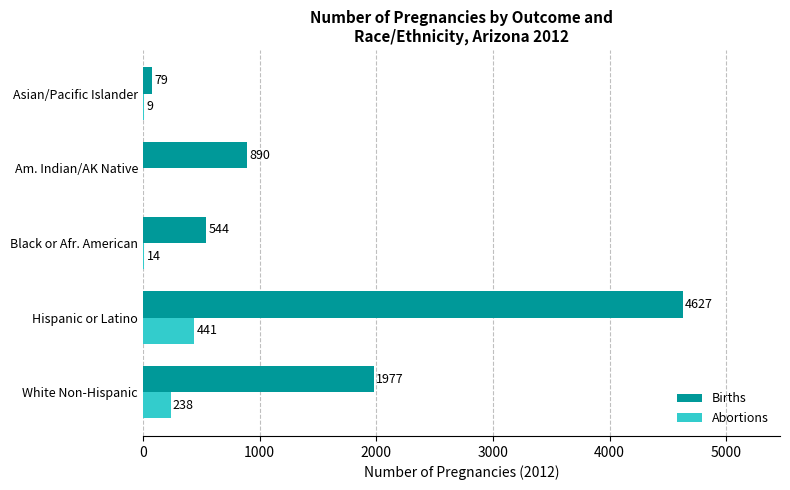

What value does the Abortions series have at White Non-Hispanic, to the nearest 5?

240